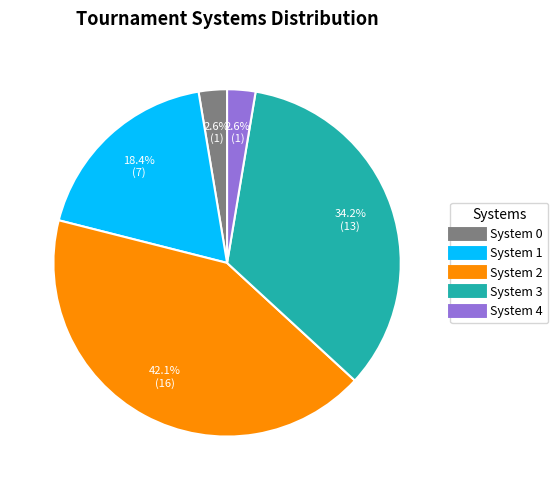

Does any single category account for the majority?

No